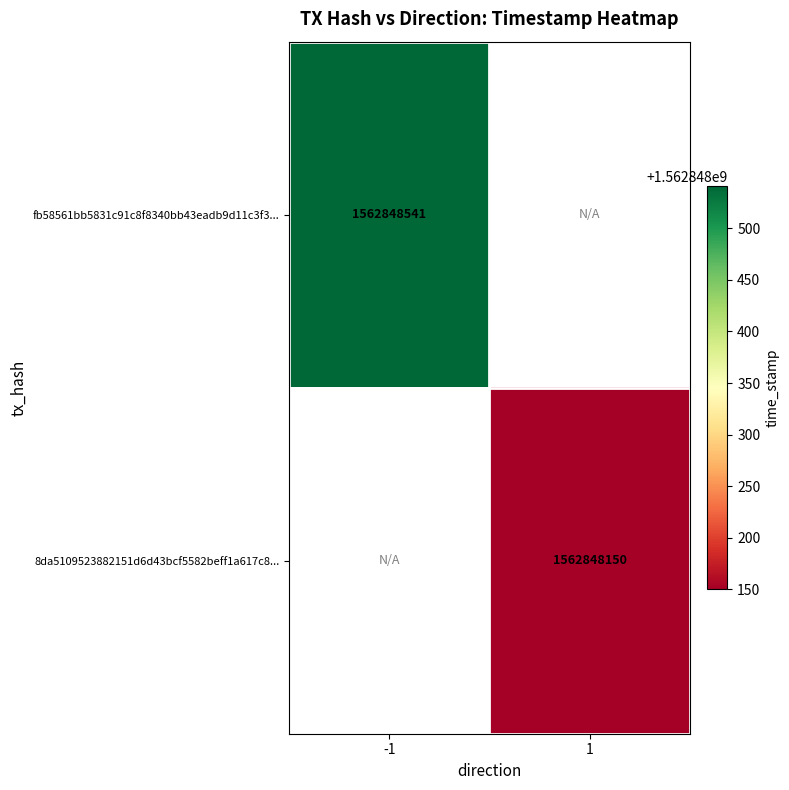

What is the maximum value shown in the chart?

1562848541